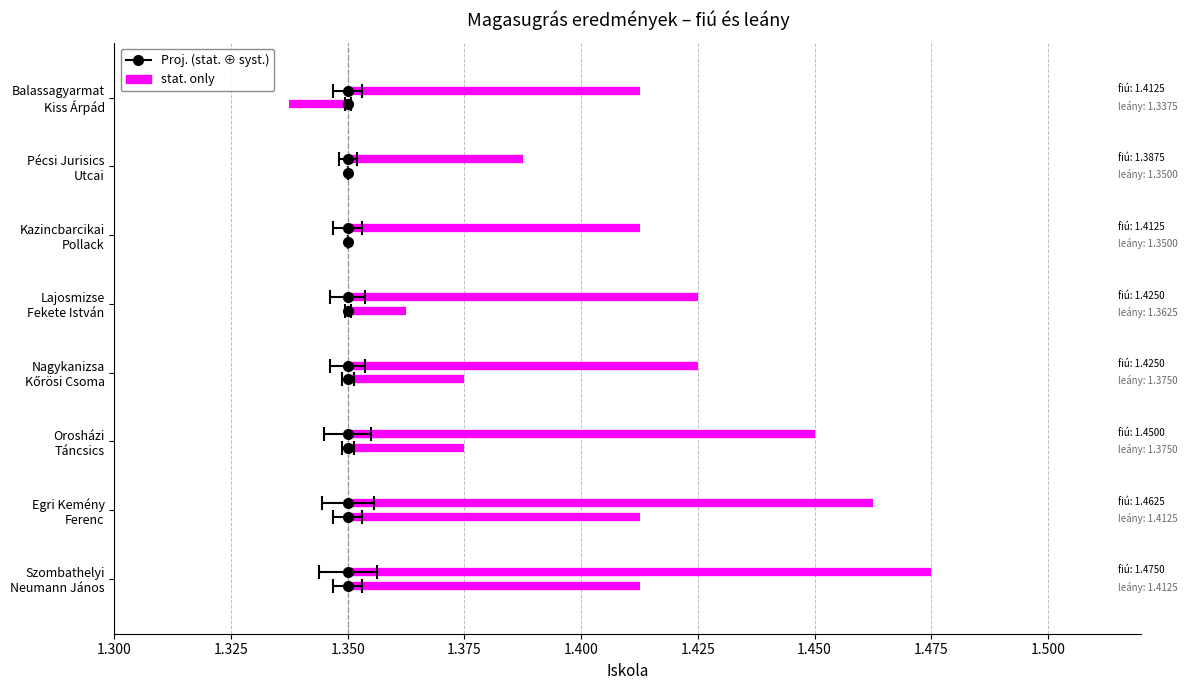

The Magasugrás fiú (stat. only) series shows 0.1 at 1.350. True or false?

False